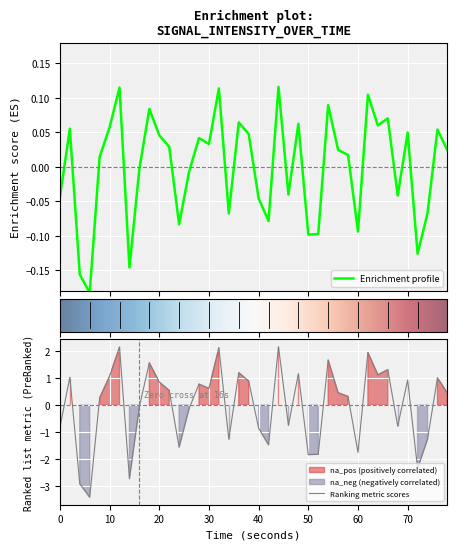

True or false: Ranking metric scores has a value of 0.9 at 70.

True